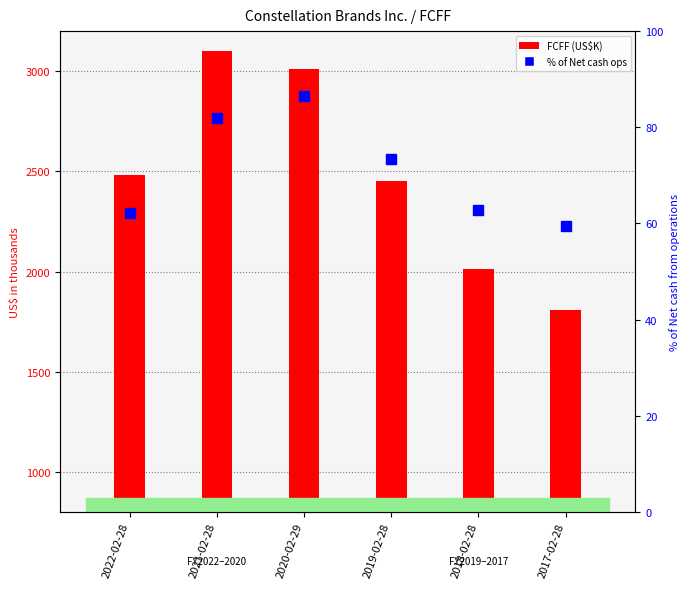

Reading left to right, list all the values displayed in this chart.

FCFF: 1679.8	2301.4	2208.6	1650.5	1211.7	1009.4
FCFF % of Net cash ops: 62.1	82.0	86.6	73.5	62.7	59.5